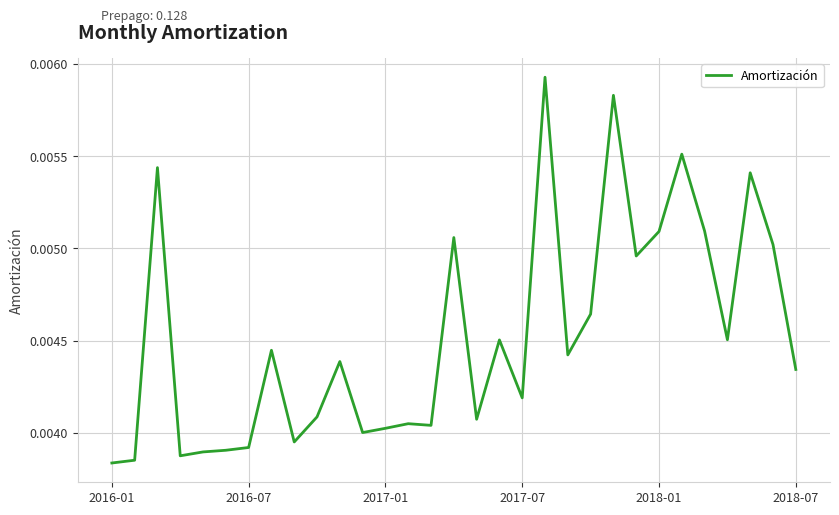

How many lines are shown in the chart?

1